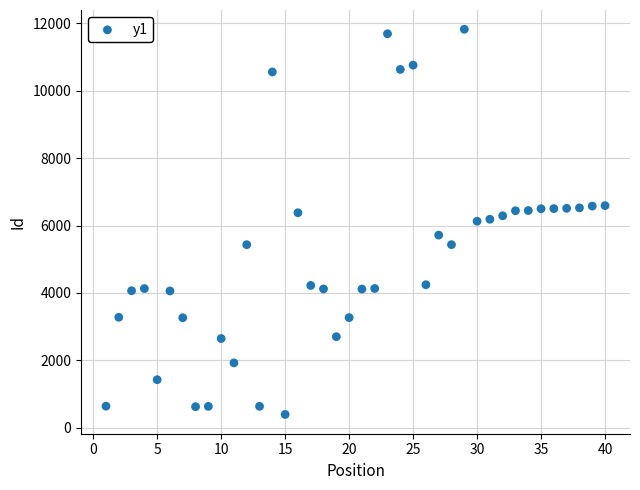

What is the range of Y values (max minus min)?

11419